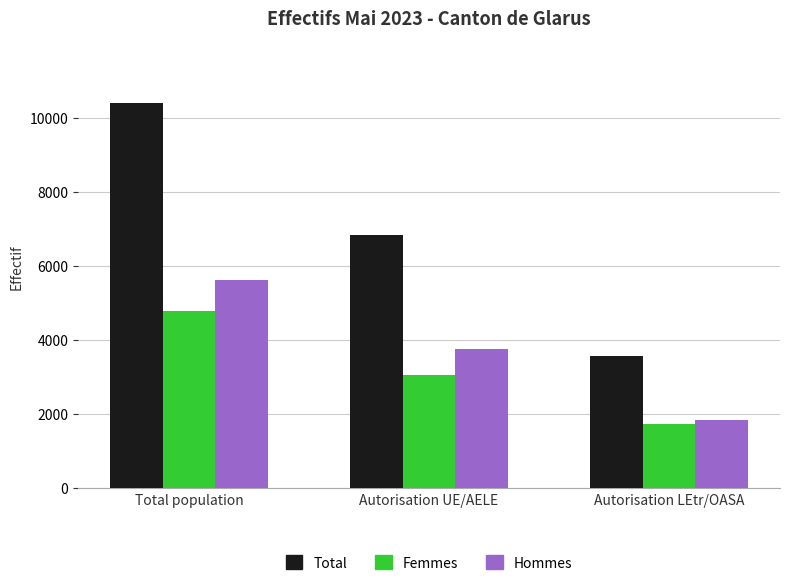

What is the sum of all Femmes values?

9582